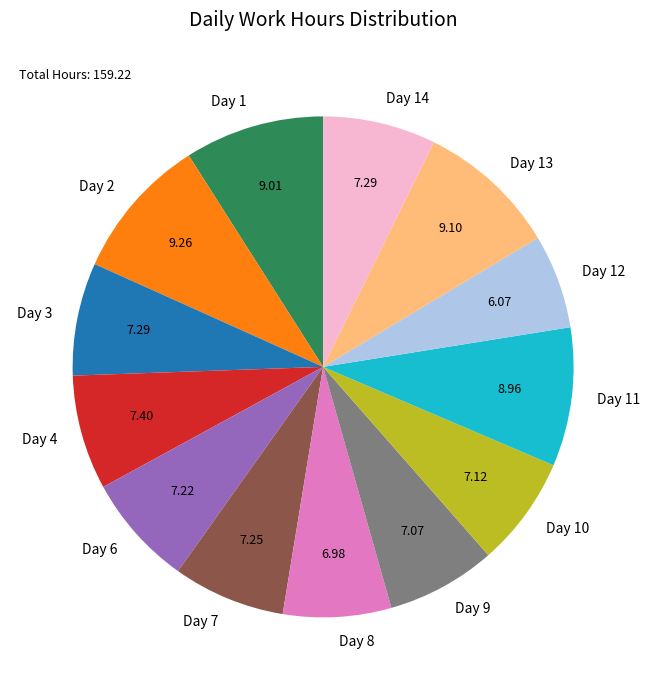

Combined, do Day 13 and Day 3 account for over 50%?

No